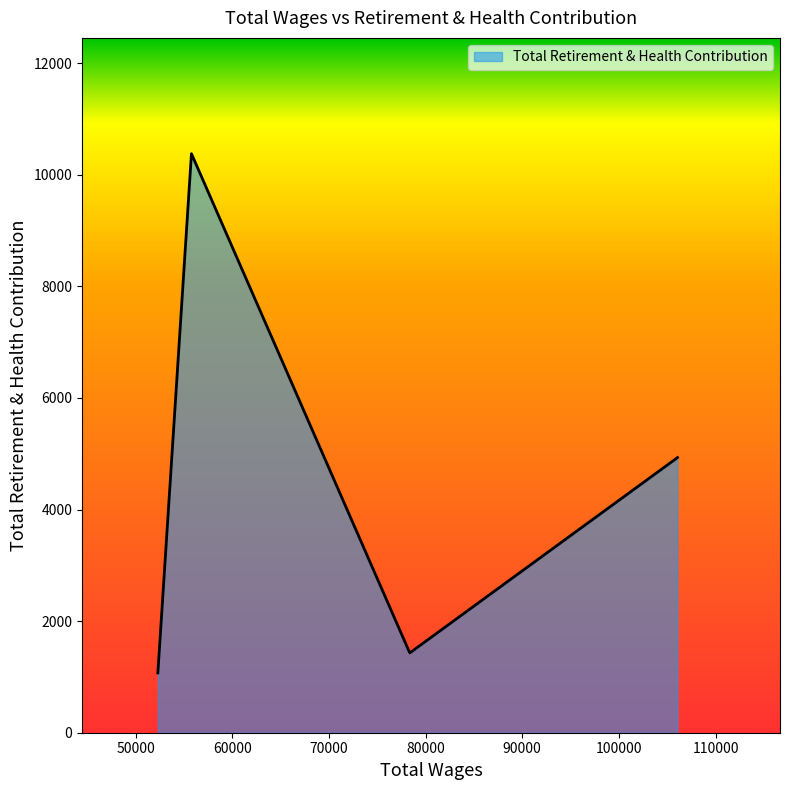

What is the minimum value shown in the chart?

1072